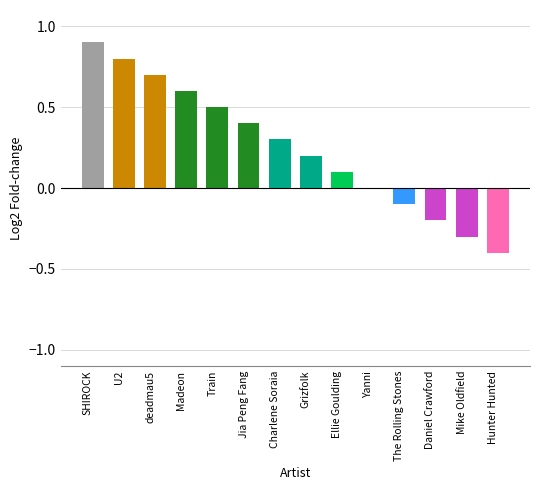

At which category does the chart reach its peak across all series?

SHIROCK